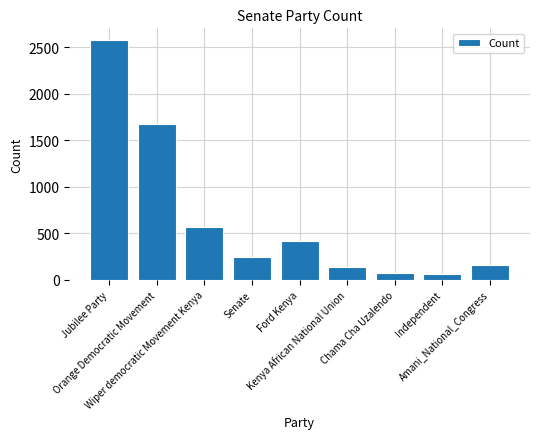

What is the minimum value shown in the chart?

60